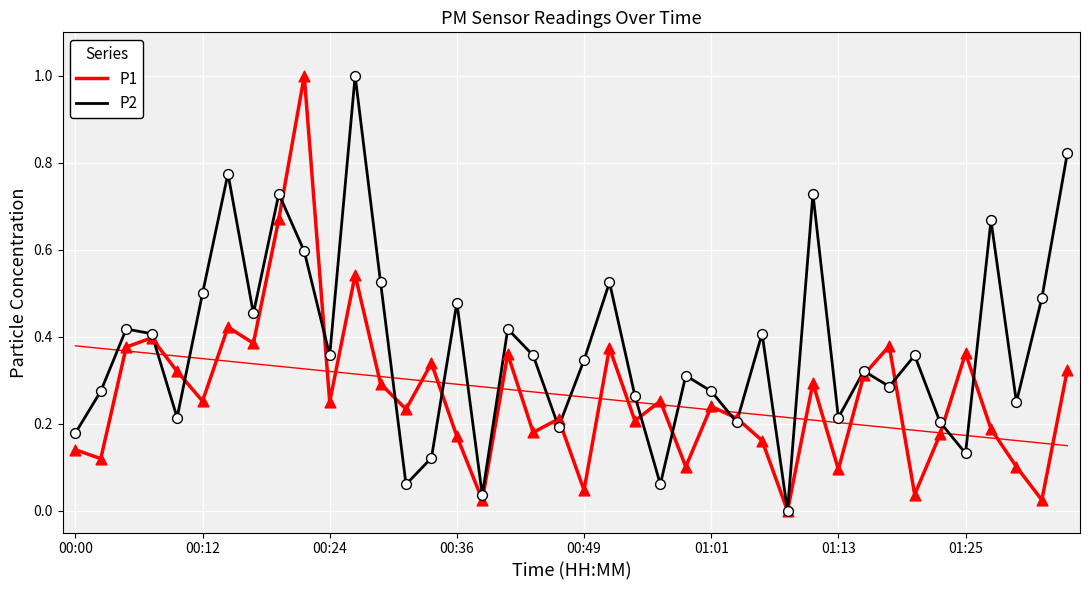

What are all the series names shown in the legend?

P1, P2